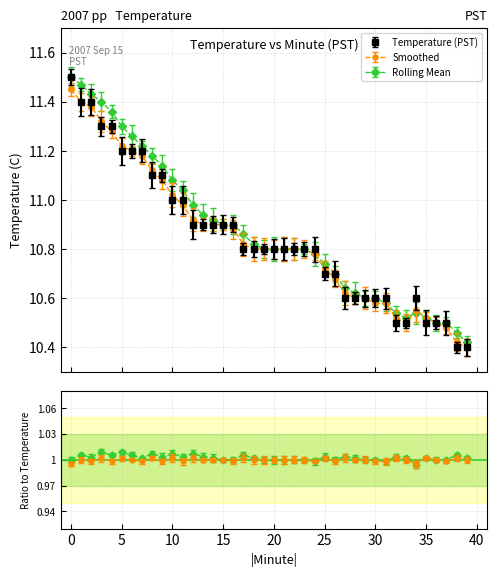

Between 25 and 8, which is larger?

8